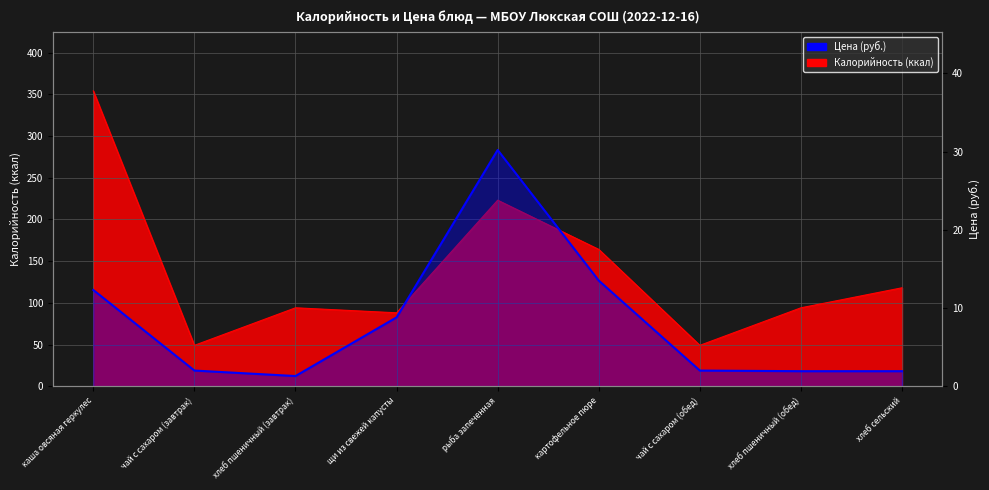

Is it true that the value at картофельное пюре is 19.5?

False